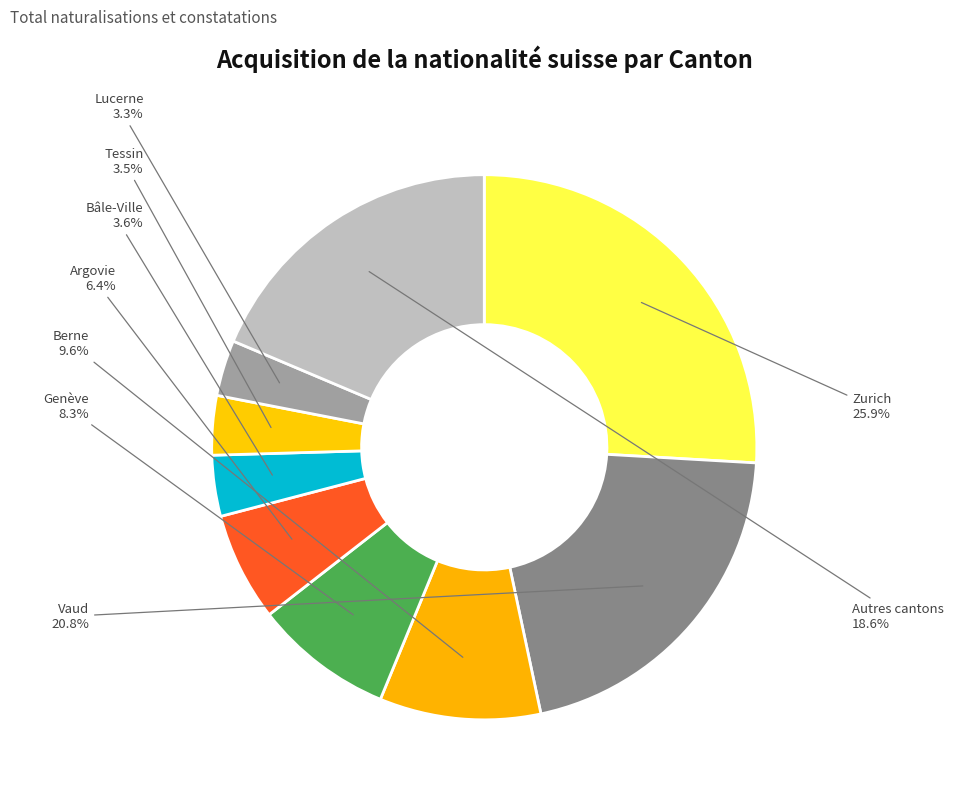

Is Tessin the majority of the pie?

No